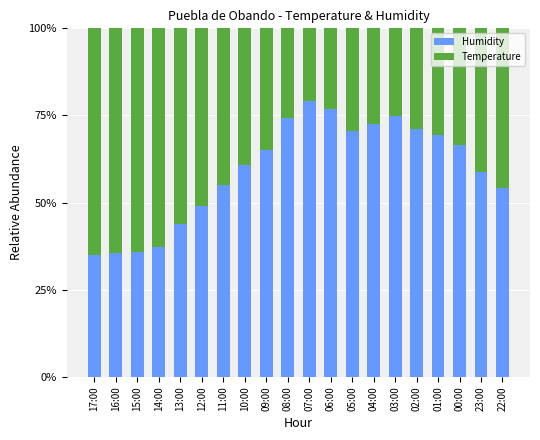

What is the difference between the second highest and second lowest values in the Humidity series?

0.4